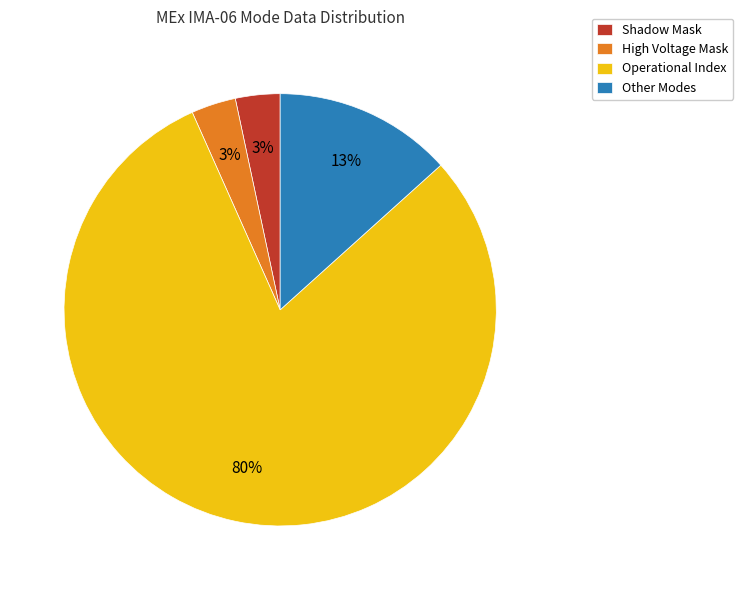

Which has a higher value, Other Modes or Operational Index?

Operational Index